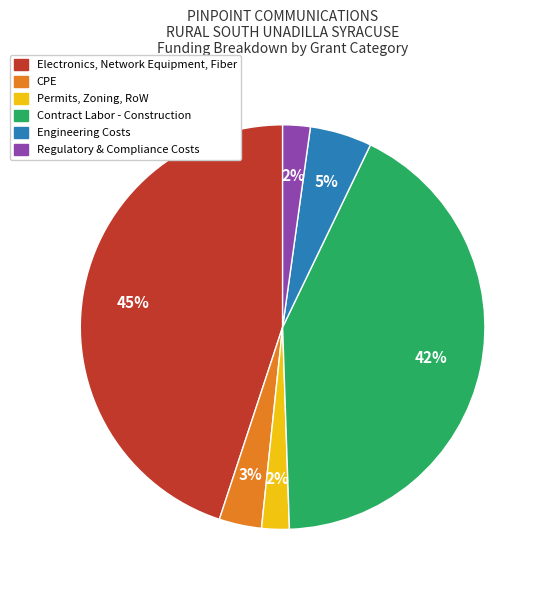

Which has a higher value, Regulatory & Compliance Costs or Contract Labor - Construction?

Contract Labor - Construction